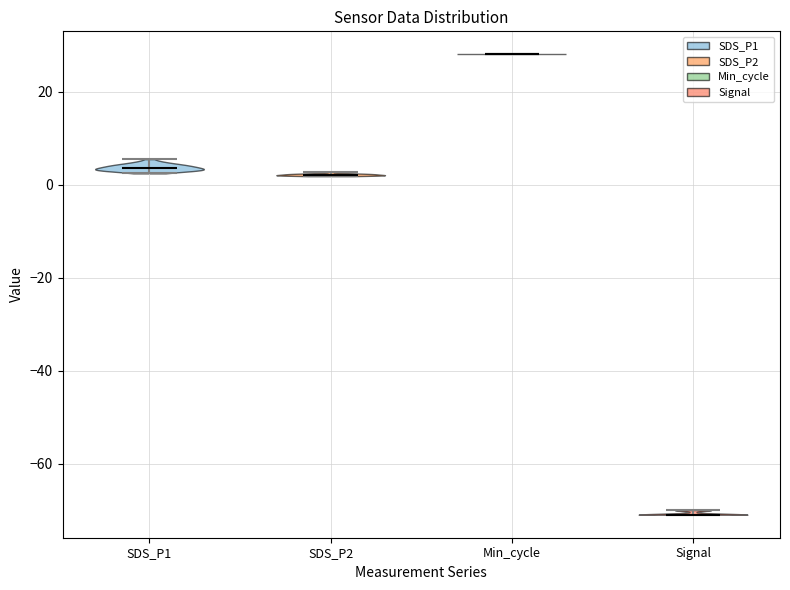

Reading left to right, read every violin against the y-axis: where its median line is, and the lowest and highest points it reaches. The values are not printed on the chart, so give them approximately, as read against the axis.

SDS_P1: median line 4, lowest point 2, highest point 6
SDS_P2: median line 2, lowest point 2, highest point 2
Min_cycle: median line 28, lowest point 28, highest point 28
Signal: median line -70, lowest point -70, highest point -70